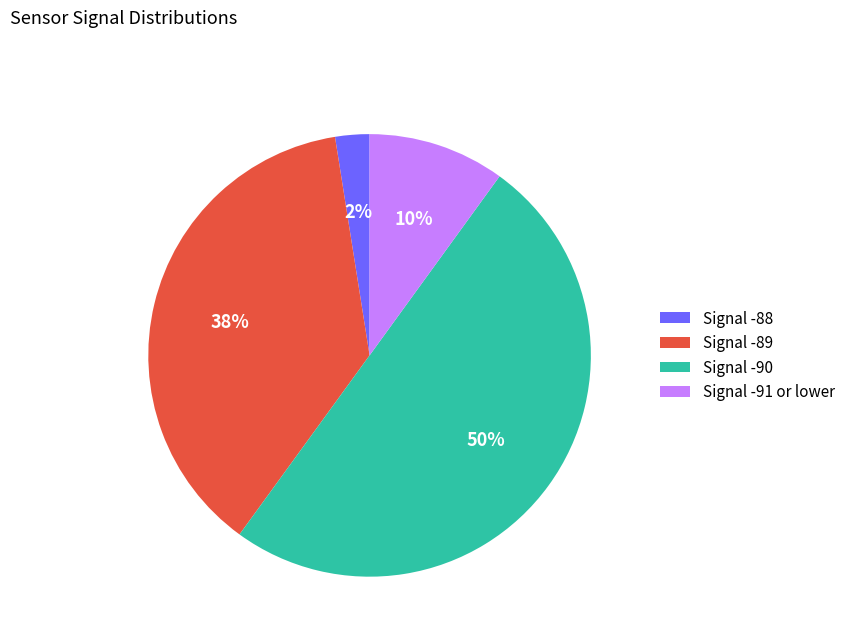

Count the number of slices in the pie.

4